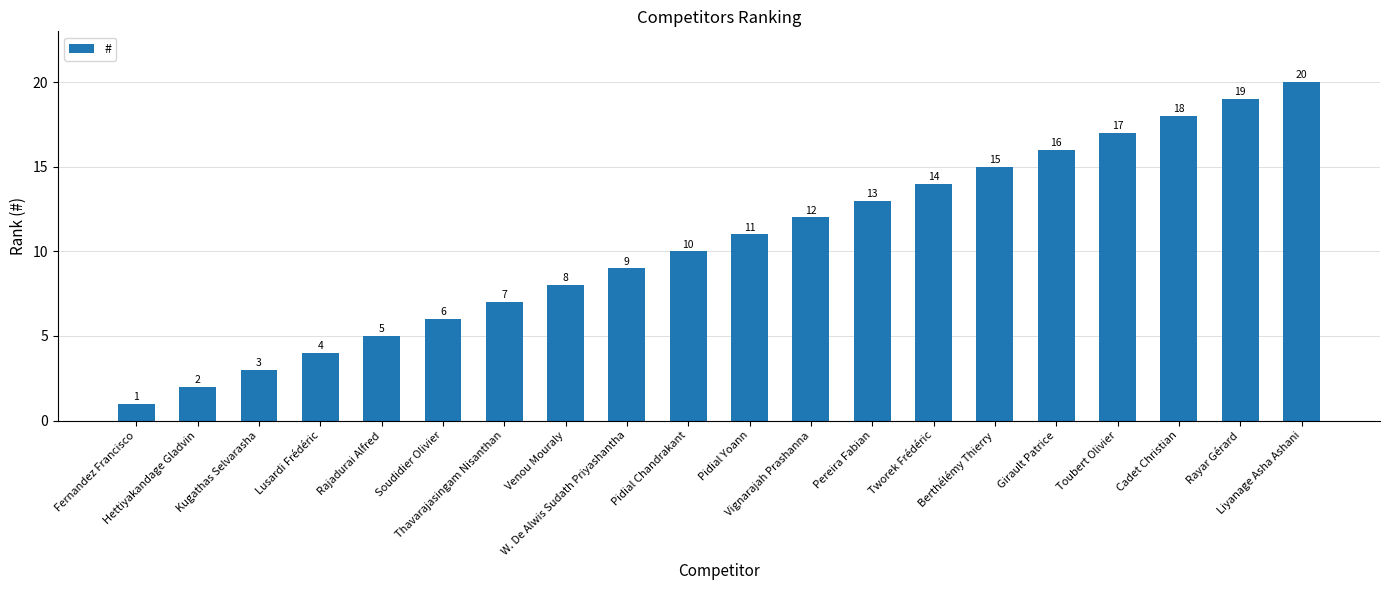

List the labels in order of value, largest first.

Liyanage Asha Ashani, Rayar Gérard, Cadet Christian, Toubert Olivier, Girault Patrice, Berthélémy Thierry, Tworek Frédéric, Pereira Fabian, Vignarajah Prashanna, Pidial Yoann, Pidial Chandrakant, W. De Alwis Sudath Priyashantha, Venou Mouraly, Thavarajasingam Nisanthan, Soudidier Olivier, Rajadurai Alfred, Lusardi Frédéric, Kugathas Selvarasha, Hettiyakandage Gladvin, Fernandez Francisco